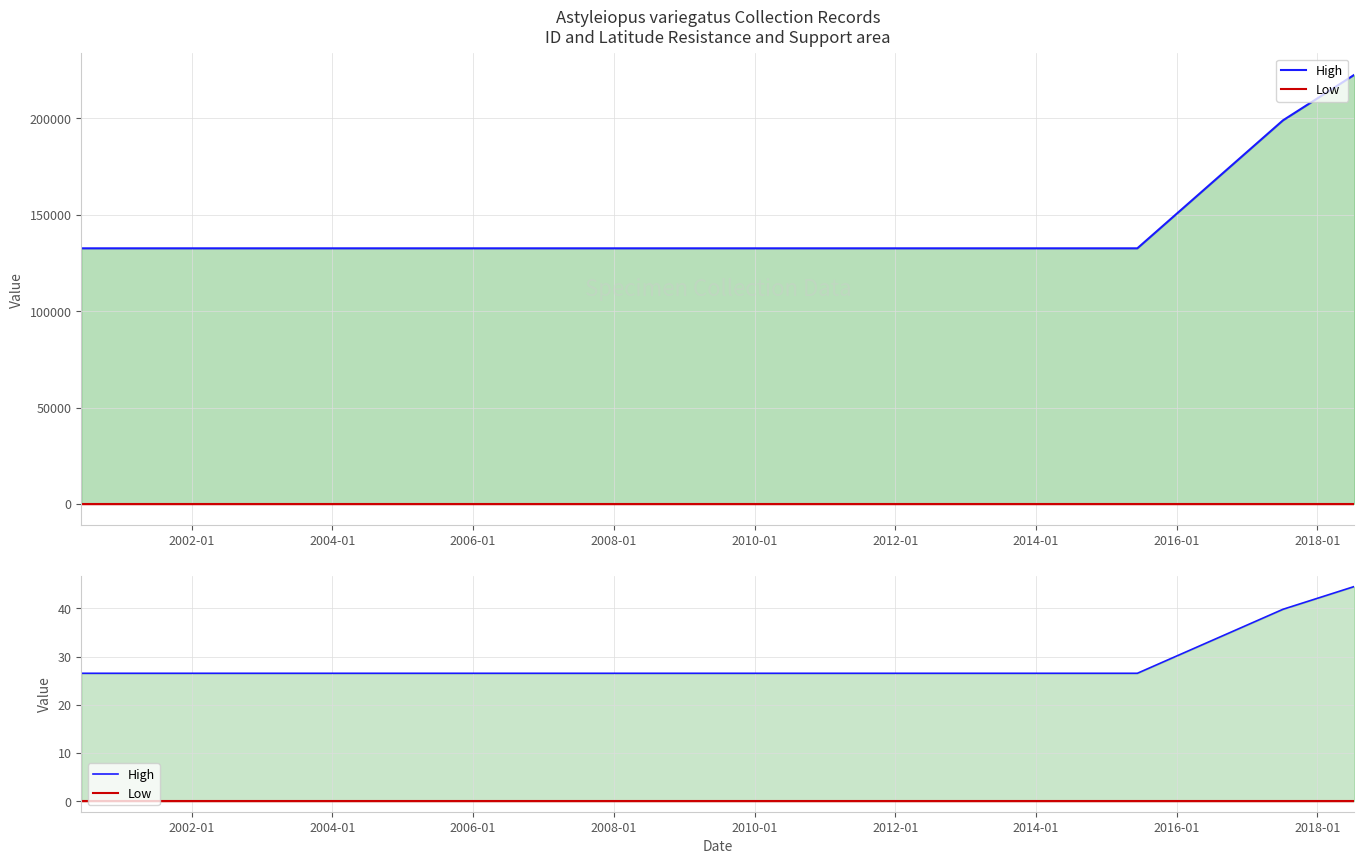

The High series shows 26.5 at 2002-01. True or false?

True